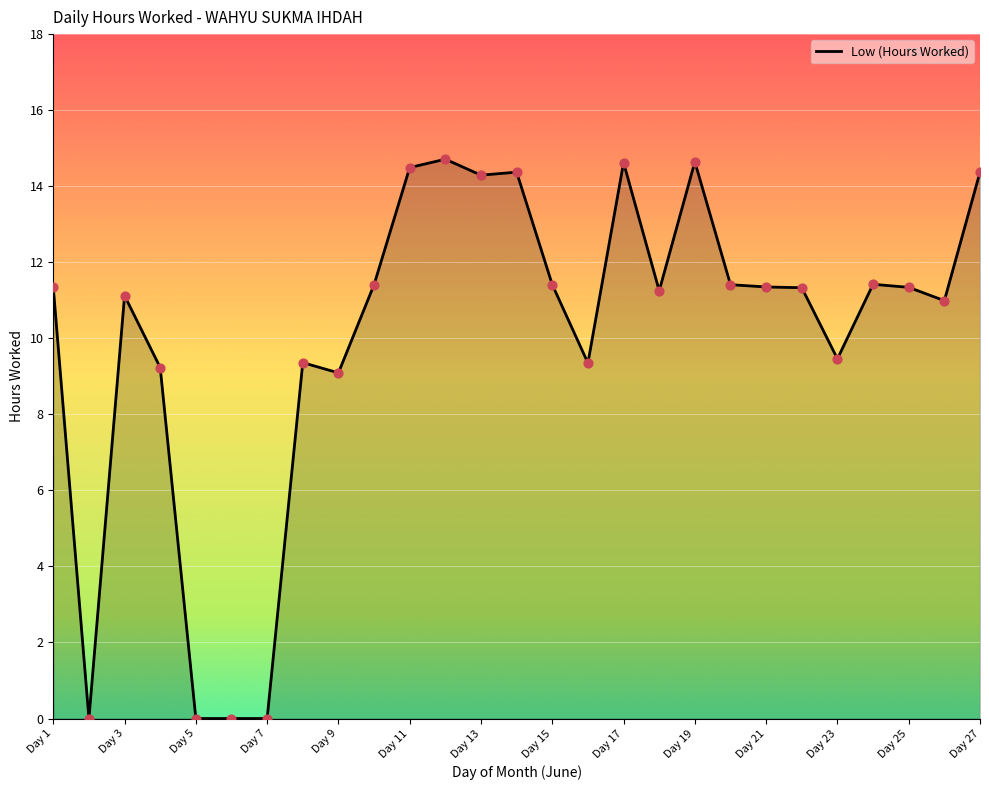

What is the maximum value shown in the chart?

14.7